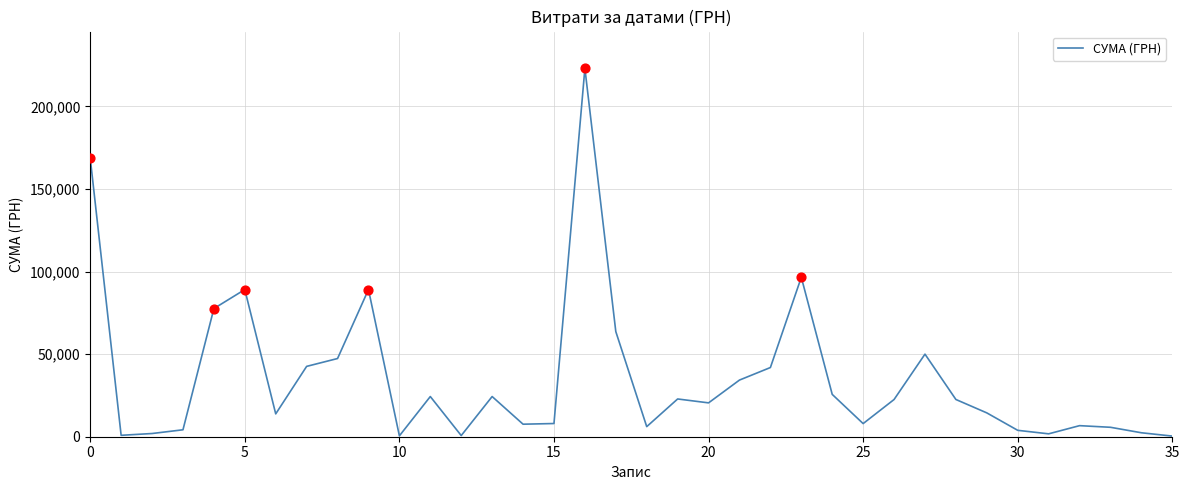

What is the greatest value displayed?

223013.8